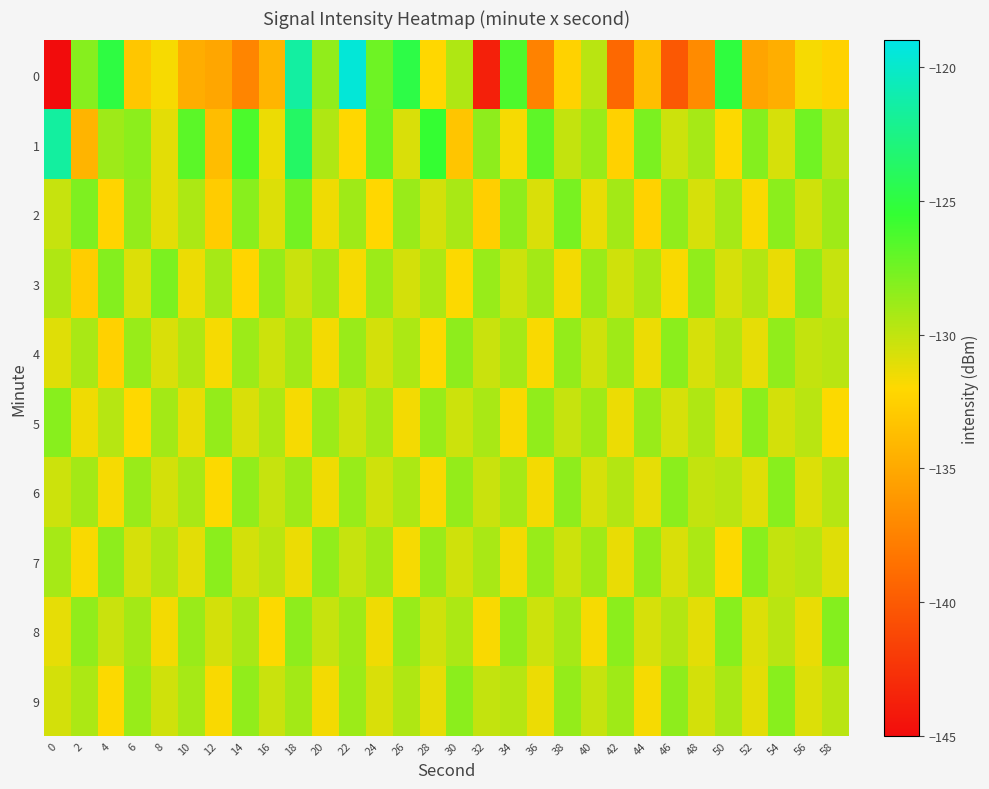

Which series has the largest total across all categories?

1